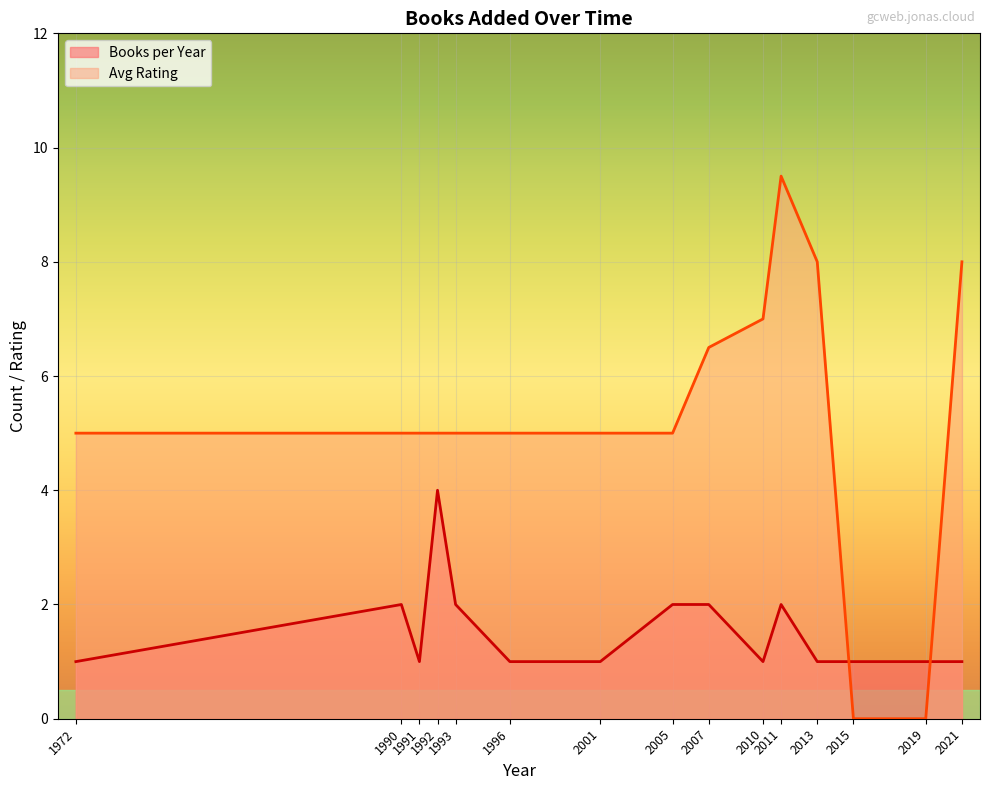

Which series has the largest total across all categories?

Avg Rating